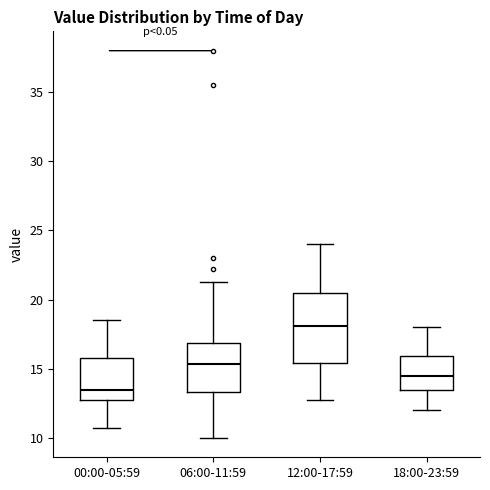

Where is the lower edge of the box for 00:00-05:59 on the y-axis? The values are not printed on the chart, so give them approximately, as read against the axis.

13.0